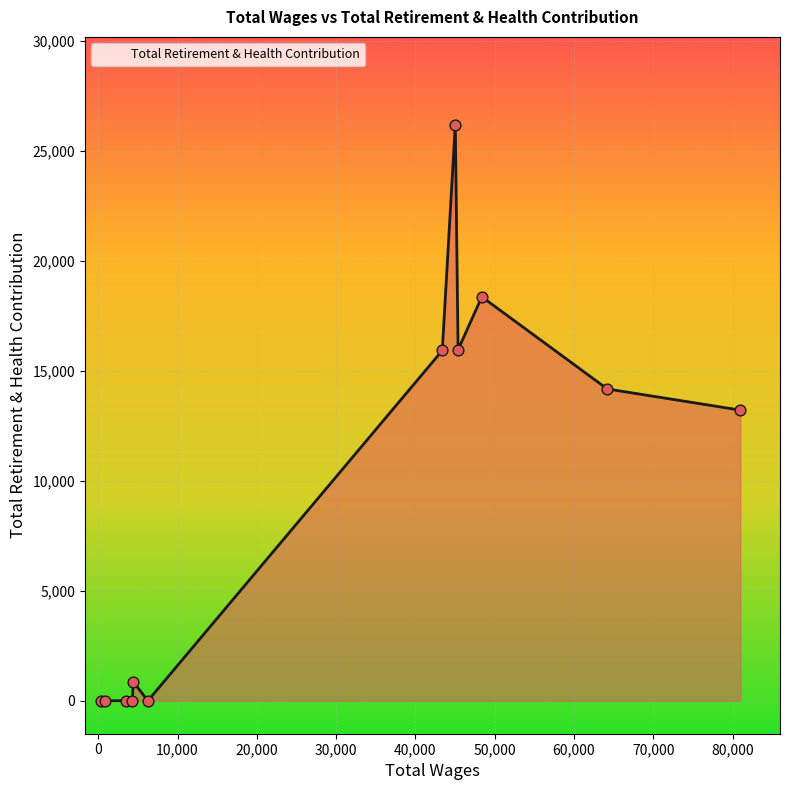

What is the difference between the maximum and minimum values?

26168